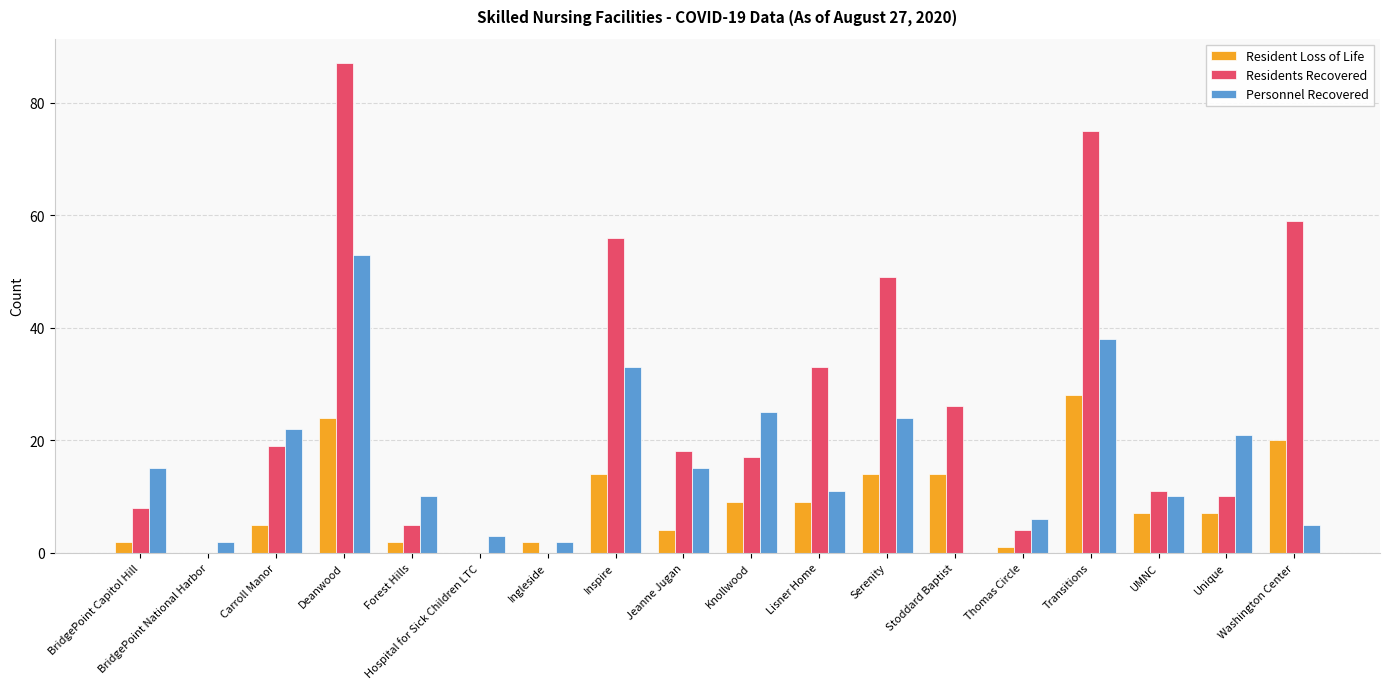

What is the sum of all Personnel Recovered values?

295